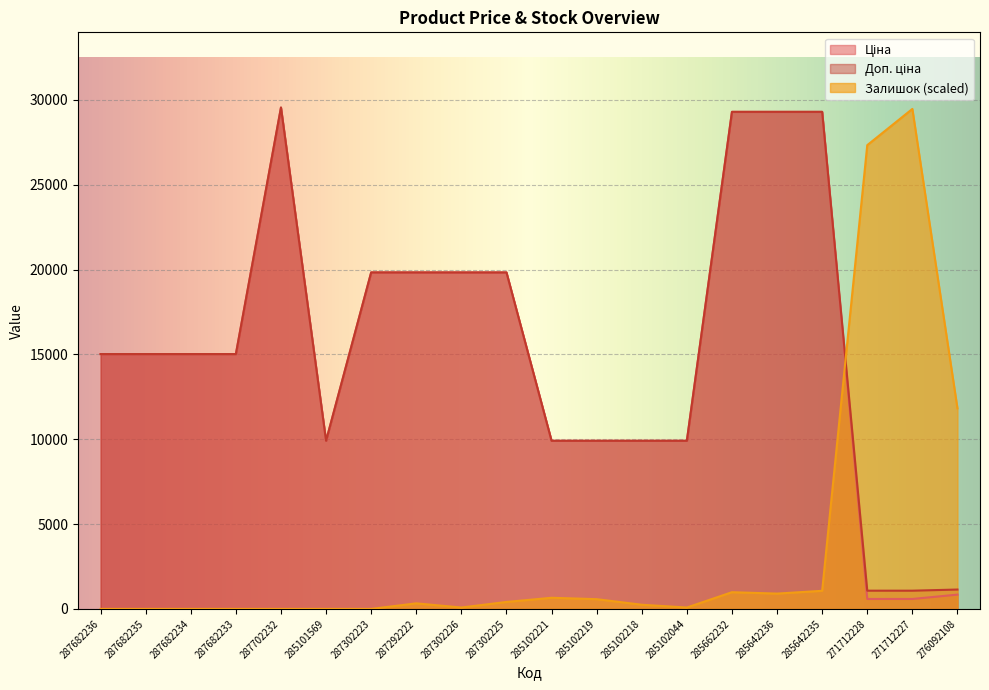

What is the difference between the second highest and minimum values in the Залишок series?

27332.8